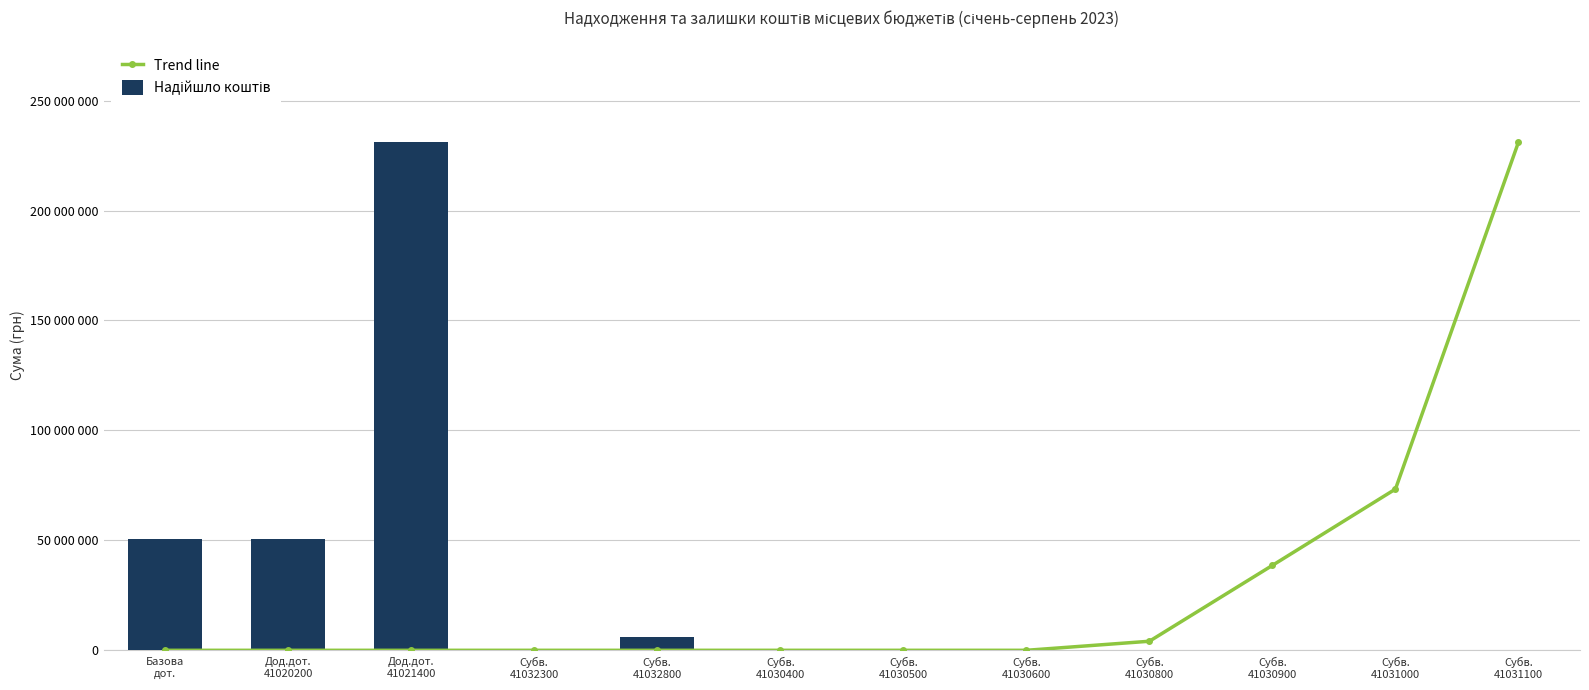

What is the difference between the maximum and minimum values in the Trend line series?

231134600.0